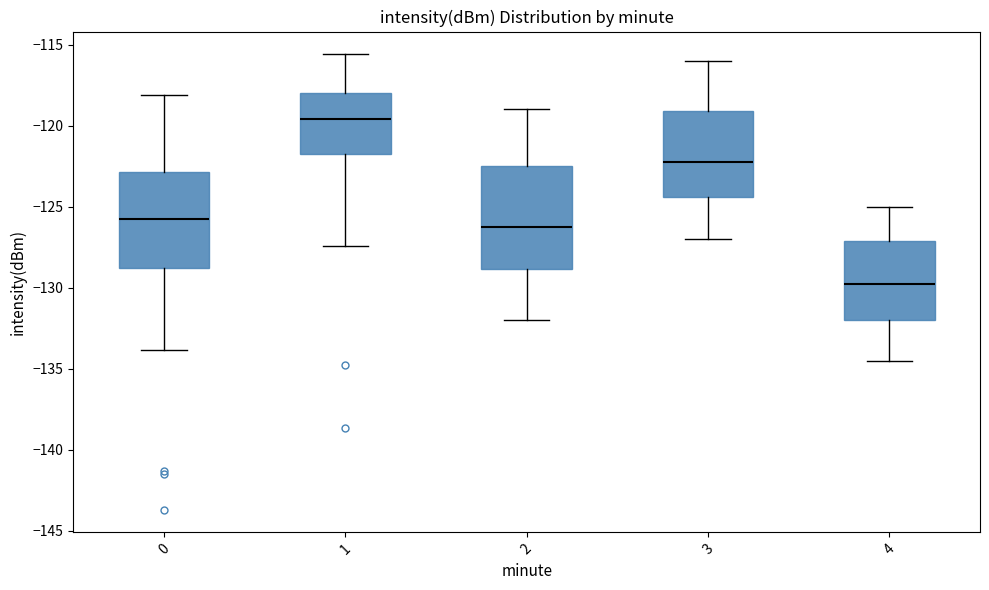

Where does the upper whisker of the box at x = 0 end on the y-axis? The values are not printed on the chart, so give them approximately, as read against the axis.

-118.0